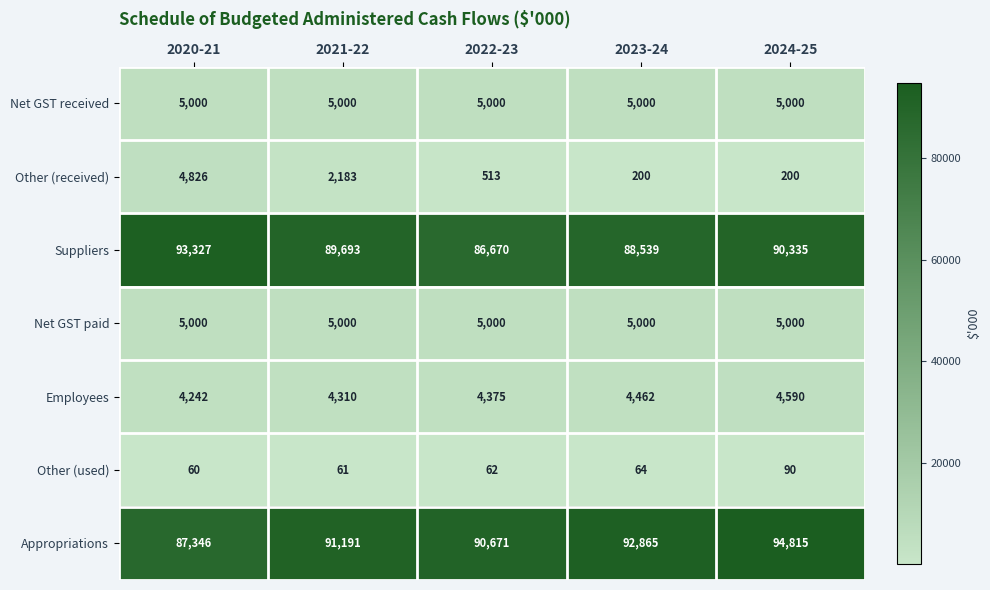

Which label corresponds to the largest value in the chart?

2024-25